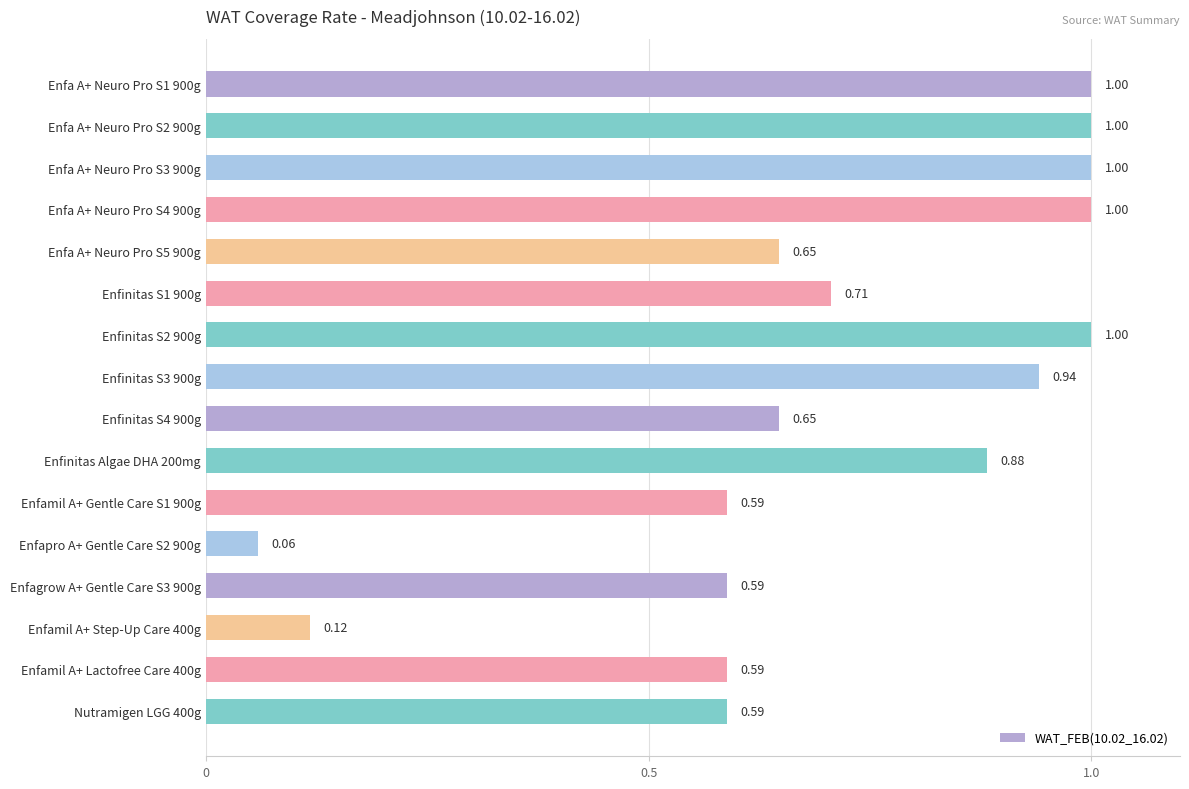

Between Enfa A+ Neuro Pro S5 900g and Enfapro A+ Gentle Care S2 900g, which is larger?

Enfa A+ Neuro Pro S5 900g